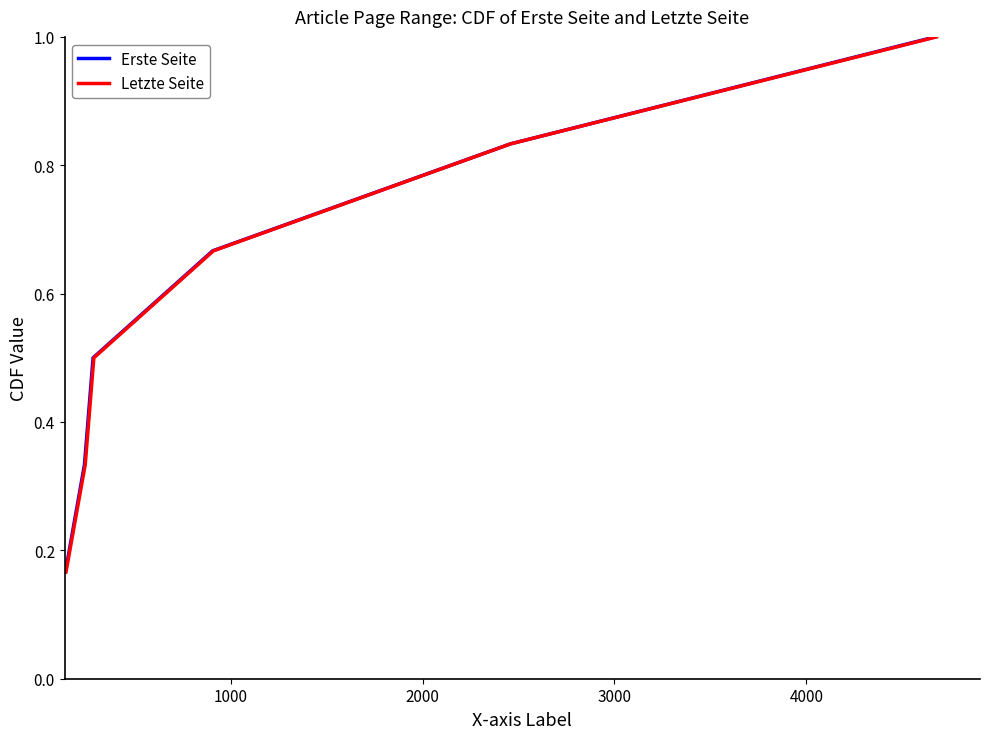

True or false: Erste Seite and Letzte Seite cross at least once.

False